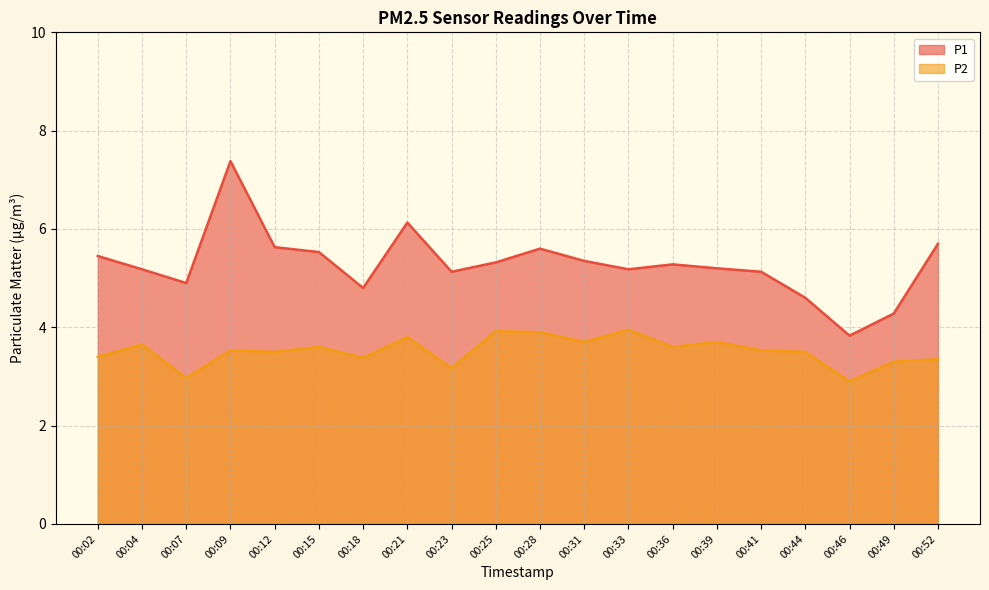

What value does the P2 series have at 00:04?

3.6